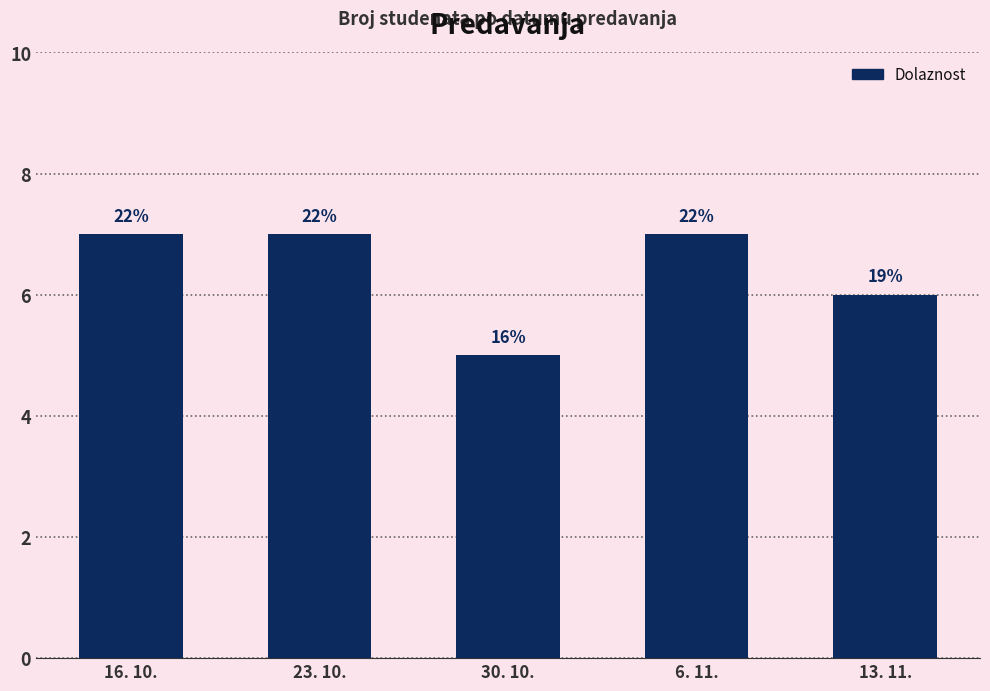

How many bars are there in total?

5